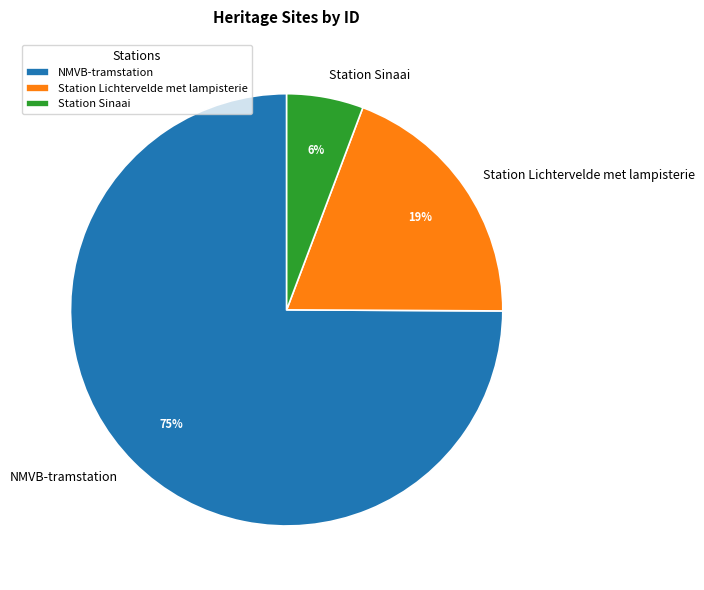

Does any single category account for the majority?

Yes